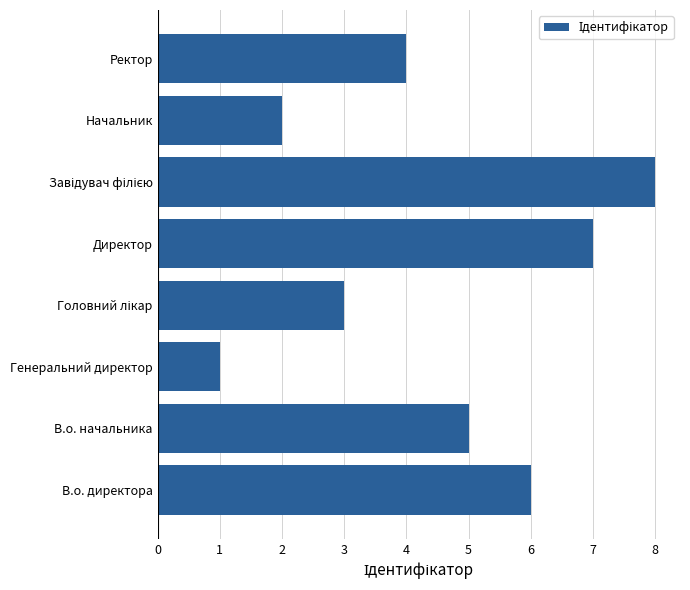

Is it true that the value at В.о. начальника is 5?

True